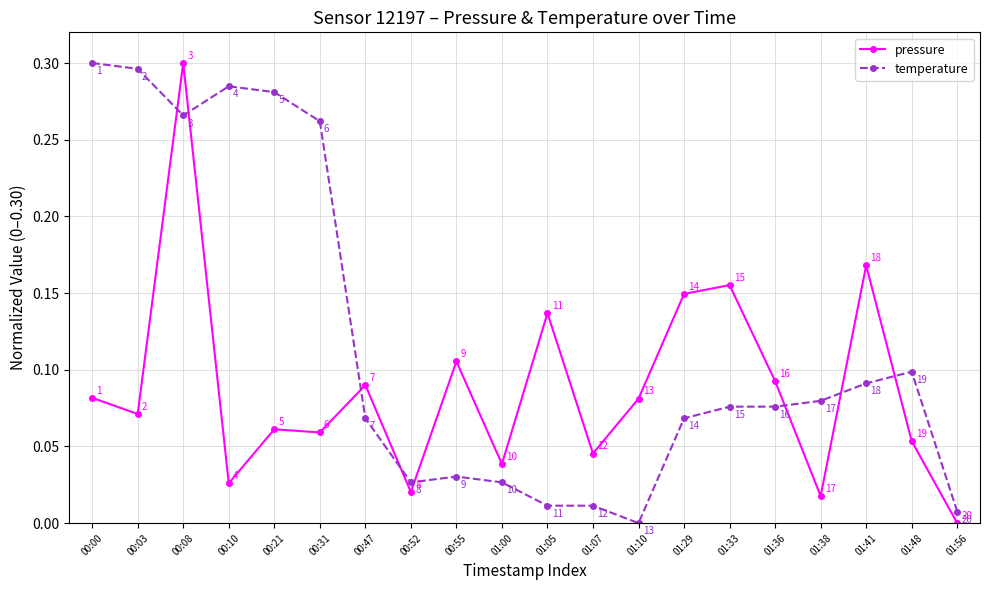

What are all the series names shown in the legend?

pressure, temperature